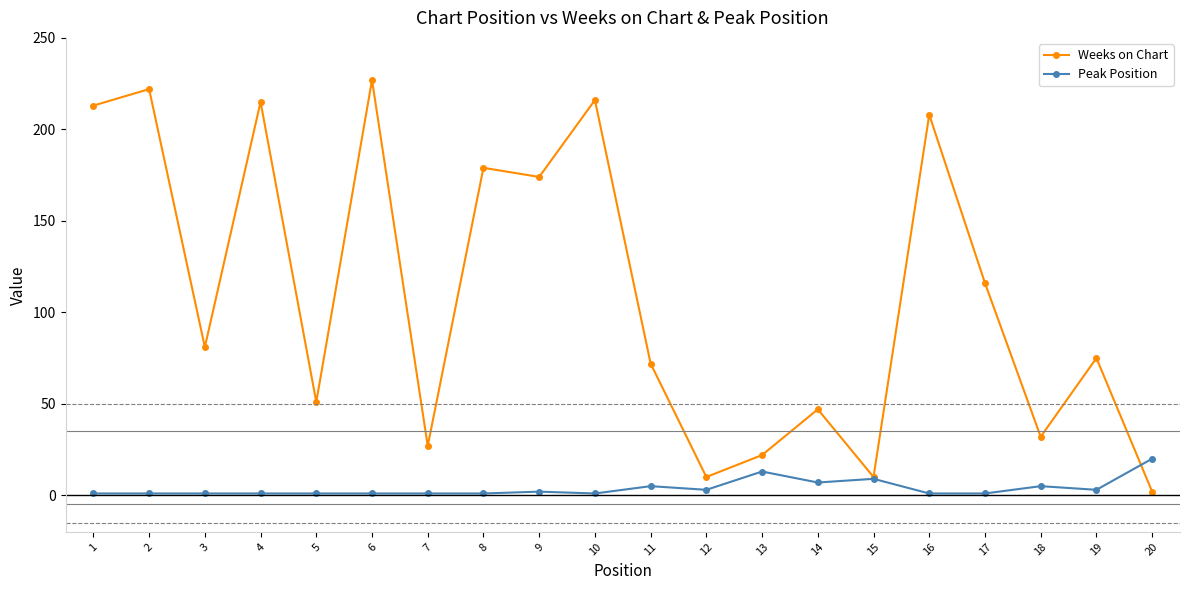

How many data points does each series have?

20